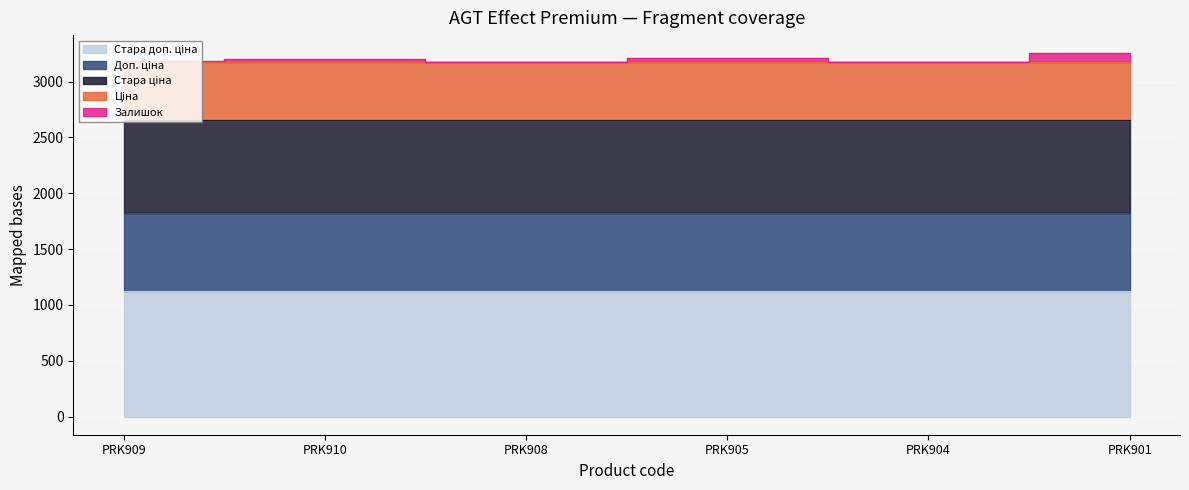

Reading right to left, transcribe all the data shown in this chart.

Ціна: 515.8	515.8	515.8	515.8	515.8	515.8
Стара ціна: 832.4	832.4	832.4	832.4	832.4	832.4
Доп. ціна: 699.0	699.0	699.0	699.0	699.0	699.0
Стара доп. ціна: 1128.0	1128.0	1128.0	1128.0	1128.0	1128.0
Залишок: 78.0	0.0	36.0	3.0	28.0	12.0